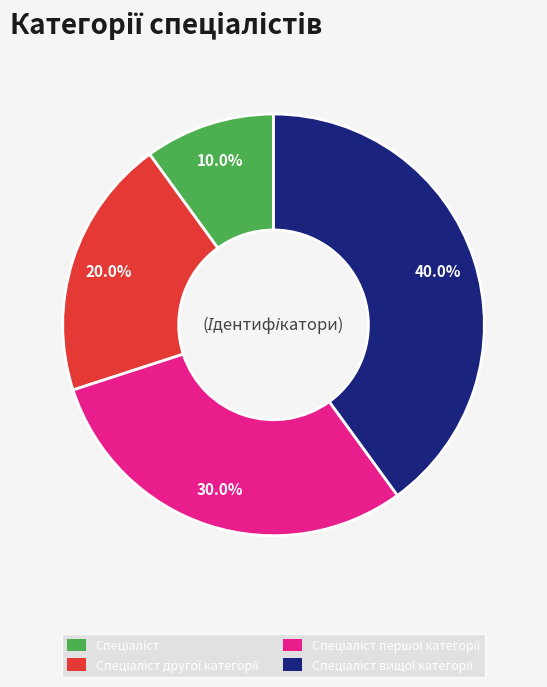

Is there a majority slice in this chart?

No